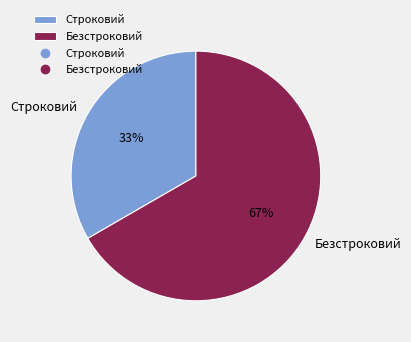

Which slice is the smallest?

Строковий